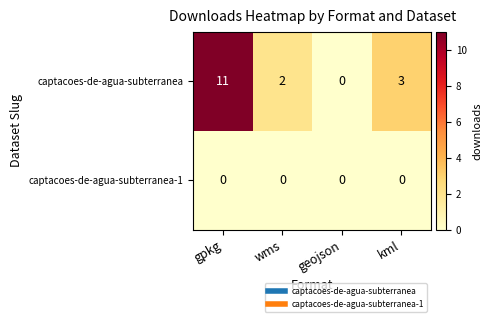

How many values in captacoes-de-agua-subterranea are above zero?

3